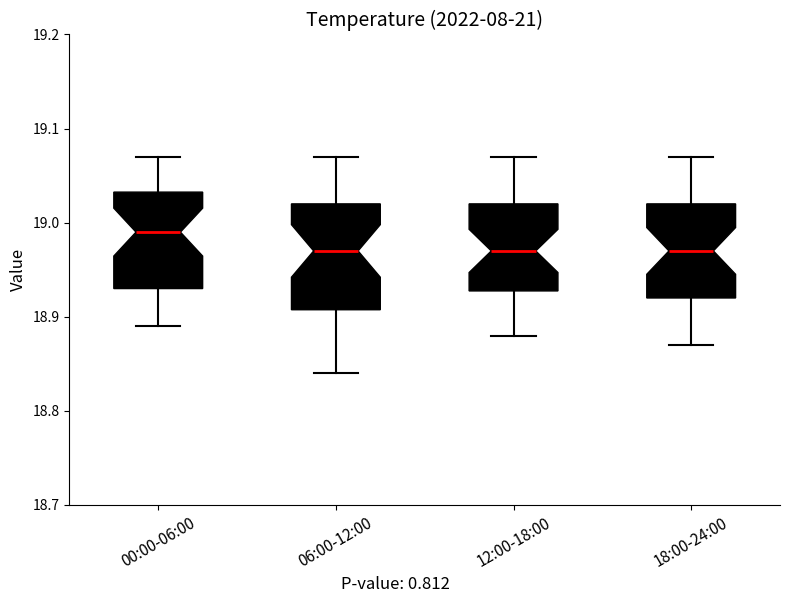

Reading left to right, transcribe this box plot: for each box, give where its median line is, the range the box spans, and where its two whiskers end, as read against the y-axis. The values are not printed on the chart, so give them approximately, as read against the axis.

00:00-06:00: median 18.99, box 18.93 to 19.03, whiskers 18.89 to 19.07
06:00-12:00: median 18.97, box 18.91 to 19.02, whiskers 18.84 to 19.07
12:00-18:00: median 18.97, box 18.93 to 19.02, whiskers 18.88 to 19.07
18:00-24:00: median 18.97, box 18.92 to 19.02, whiskers 18.87 to 19.07